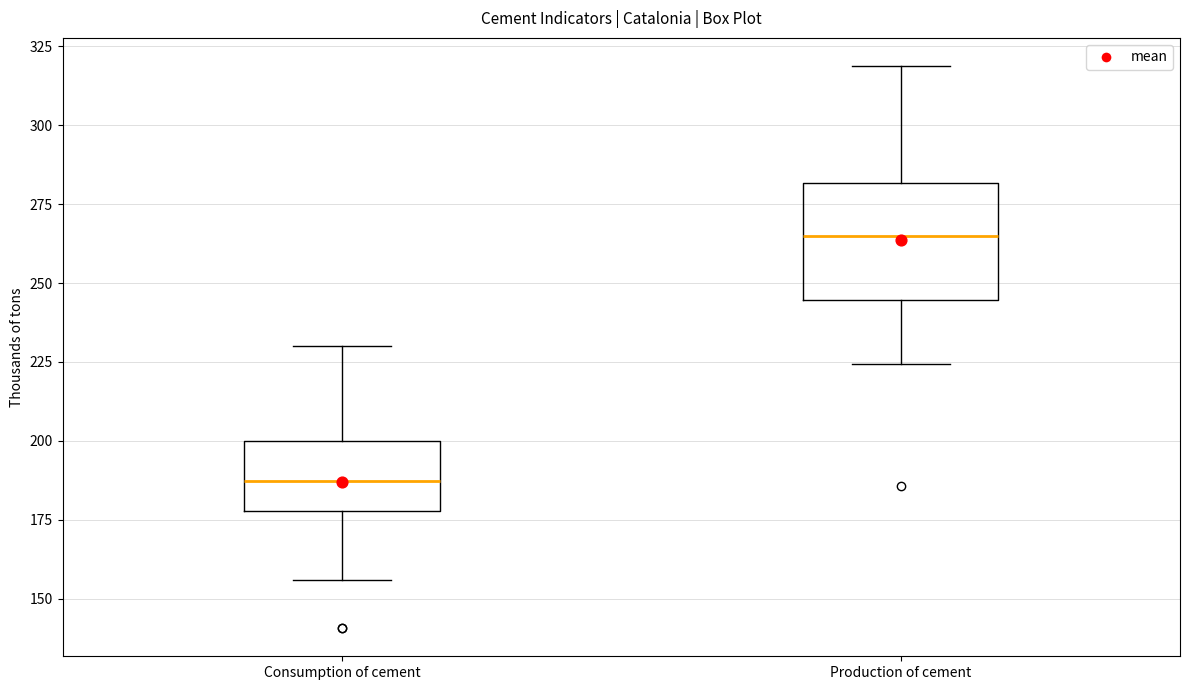

Which box has the highest median line?

Production of cement